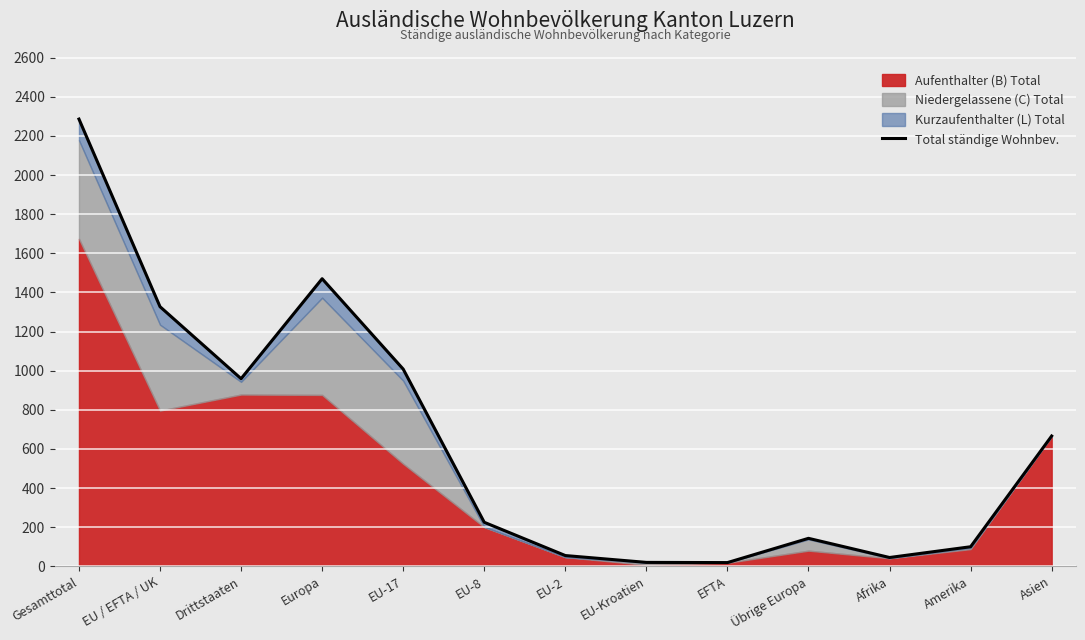

Reading left to right, transcribe all the data shown in this chart.

Gesamttotal=2286	EU / EFTA / UK=1327	Drittstaaten=959	Europa=1470	EU-17=1008	EU-8=225	EU-2=55	EU-Kroatien=20	EFTA=19	Übrige Europa=143	Afrika=45	Amerika=100	Asien=666